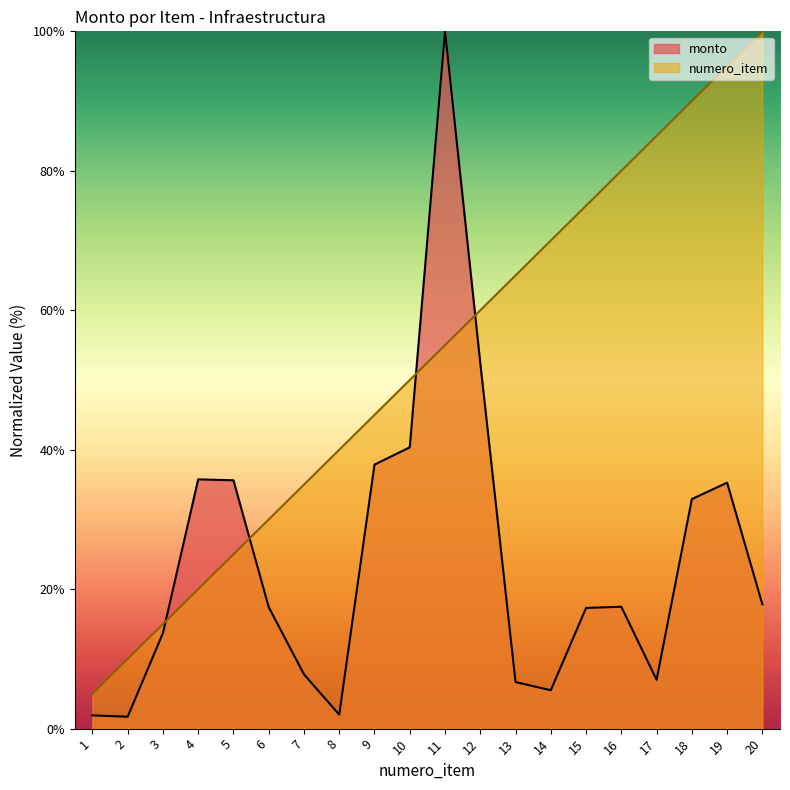

What is the difference between the highest and lowest values at 9?

7.1